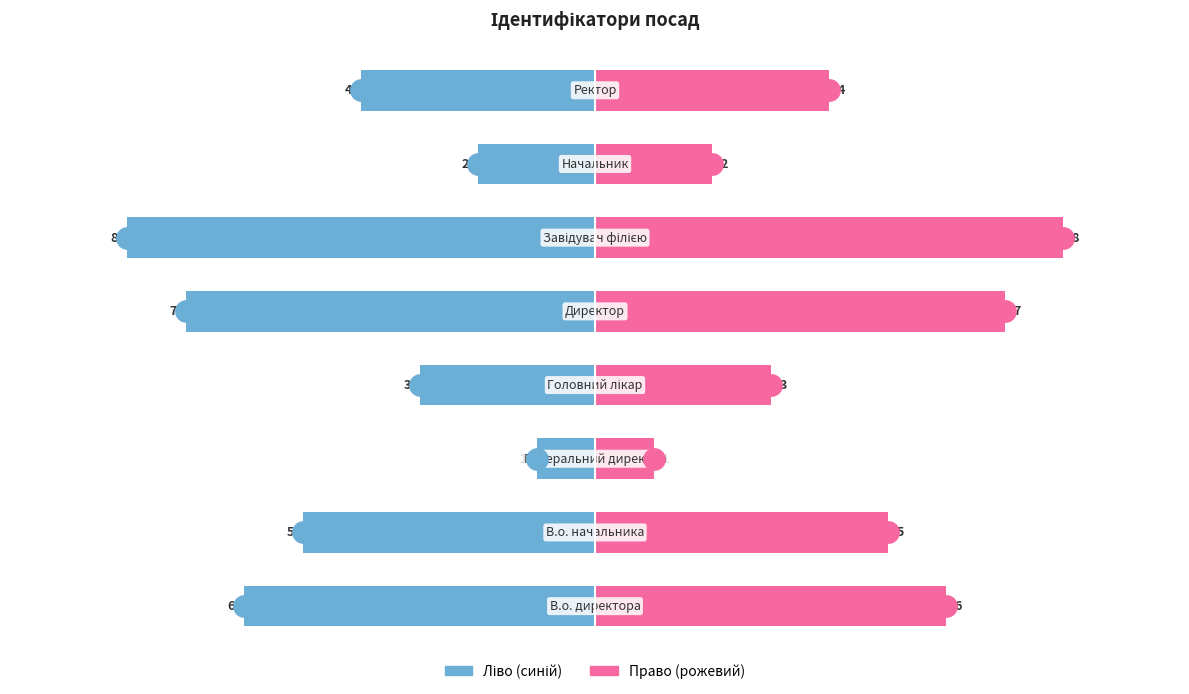

Reading left to right, list all the values displayed in this chart.

Ідентифікатор (ліво): -6	-5	-1	-3	-7	-8	-2	-4
Ідентифікатор (право): 6	5	1	3	7	8	2	4